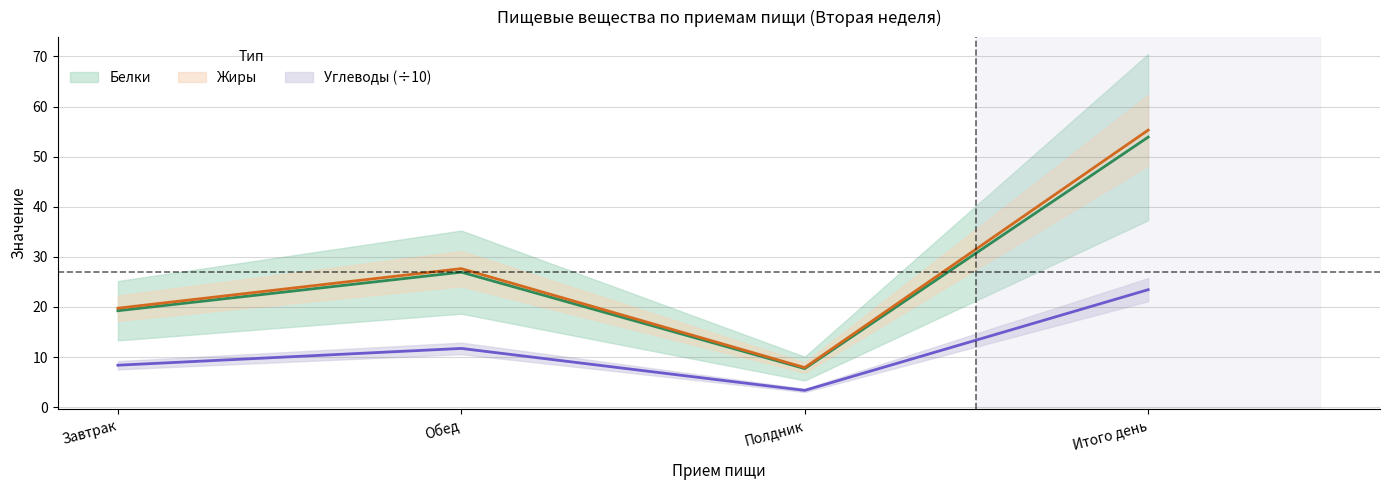

Is this an area chart (filled region under the line)?

No